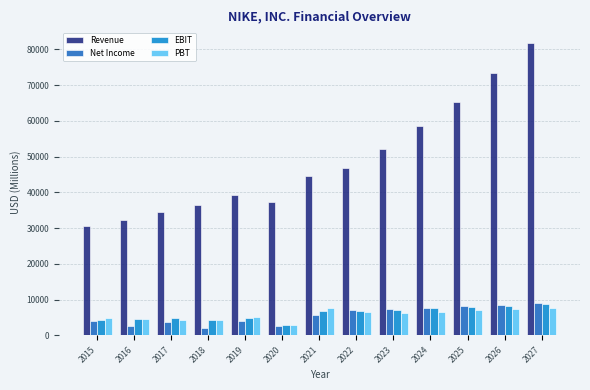

Which label corresponds to the largest value in the chart?

2027